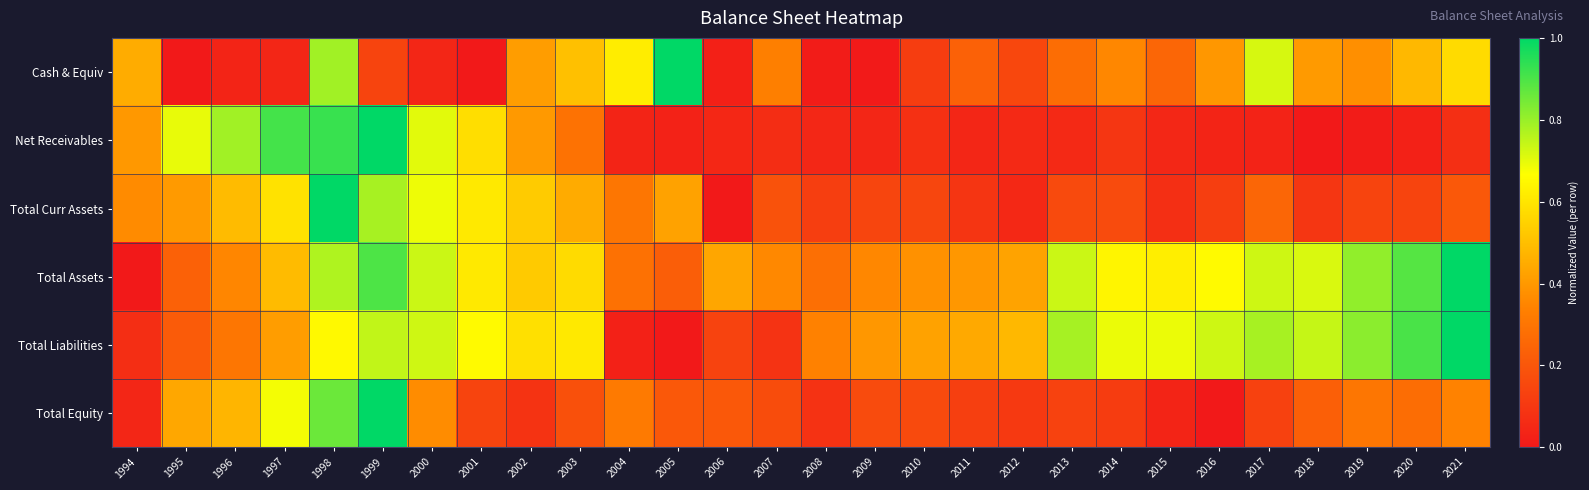

Reading left to right, list all the values displayed in this chart.

Cash & Equiv: 1994=0.5	1995=0.0	1996=0.0	1997=0.0	1998=0.8	1999=0.1	2000=0.0	2001=0.0	2002=0.4	2003=0.5	2004=0.6	2005=1.0	2006=0.0	2007=0.3	2008=0.0	2009=0.0	2010=0.1	2011=0.2	2012=0.2	2013=0.3	2014=0.4	2015=0.3	2016=0.4	2017=0.7	2018=0.4	2019=0.4	2020=0.5	2021=0.6
Net Receivables: 1994=0.4	1995=0.7	1996=0.8	1997=0.9	1998=0.9	1999=1.0	2000=0.7	2001=0.6	2002=0.4	2003=0.3	2004=0.0	2005=0.0	2006=0.0	2007=0.1	2008=0.0	2009=0.0	2010=0.1	2011=0.0	2012=0.1	2013=0.1	2014=0.1	2015=0.0	2016=0.0	2017=0.0	2018=0.0	2019=0.0	2020=0.0	2021=0.1
Total Curr Assets: 1994=0.4	1995=0.4	1996=0.5	1997=0.6	1998=1.0	1999=0.8	2000=0.7	2001=0.6	2002=0.5	2003=0.4	2004=0.3	2005=0.4	2006=0.0	2007=0.2	2008=0.1	2009=0.1	2010=0.1	2011=0.1	2012=0.0	2013=0.2	2014=0.2	2015=0.1	2016=0.1	2017=0.3	2018=0.1	2019=0.1	2020=0.1	2021=0.2
Total Assets: 1994=0.0	1995=0.2	1996=0.4	1997=0.5	1998=0.8	1999=0.9	2000=0.7	2001=0.6	2002=0.5	2003=0.6	2004=0.3	2005=0.2	2006=0.4	2007=0.4	2008=0.3	2009=0.4	2010=0.4	2011=0.4	2012=0.4	2013=0.7	2014=0.6	2015=0.6	2016=0.7	2017=0.7	2018=0.7	2019=0.8	2020=0.9	2021=1.0
Total Liabilities: 1994=0.1	1995=0.2	1996=0.3	1997=0.4	1998=0.7	1999=0.7	2000=0.7	2001=0.7	2002=0.6	2003=0.6	2004=0.0	2005=0.0	2006=0.1	2007=0.1	2008=0.3	2009=0.4	2010=0.4	2011=0.4	2012=0.5	2013=0.8	2014=0.7	2015=0.7	2016=0.7	2017=0.8	2018=0.7	2019=0.8	2020=0.9	2021=1.0
Total Equity: 1994=0.0	1995=0.4	1996=0.5	1997=0.7	1998=0.9	1999=1.0	2000=0.4	2001=0.1	2002=0.1	2003=0.2	2004=0.3	2005=0.2	2006=0.2	2007=0.2	2008=0.1	2009=0.2	2010=0.2	2011=0.1	2012=0.1	2013=0.1	2014=0.1	2015=0.0	2016=0.0	2017=0.1	2018=0.2	2019=0.3	2020=0.3	2021=0.3